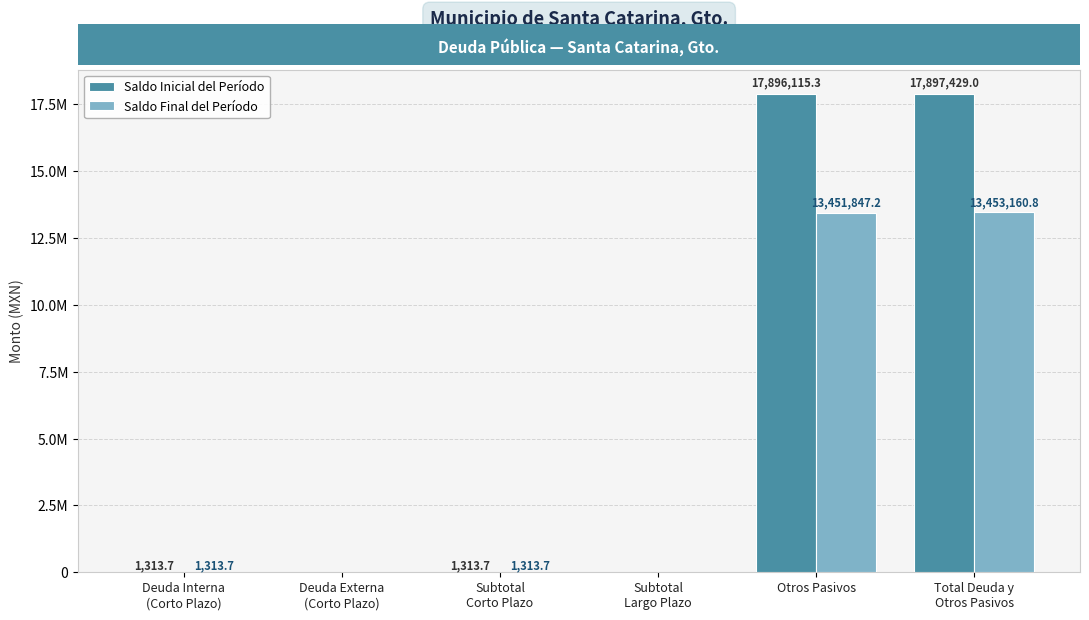

Reading right to left, transcribe all the data shown in this chart.

Saldo Inicial del Período: 17897429.0	17896115.3	0.0	1313.7	0.0	1313.7
Saldo Final del Período: 13453160.8	13451847.2	0.0	1313.7	0.0	1313.7